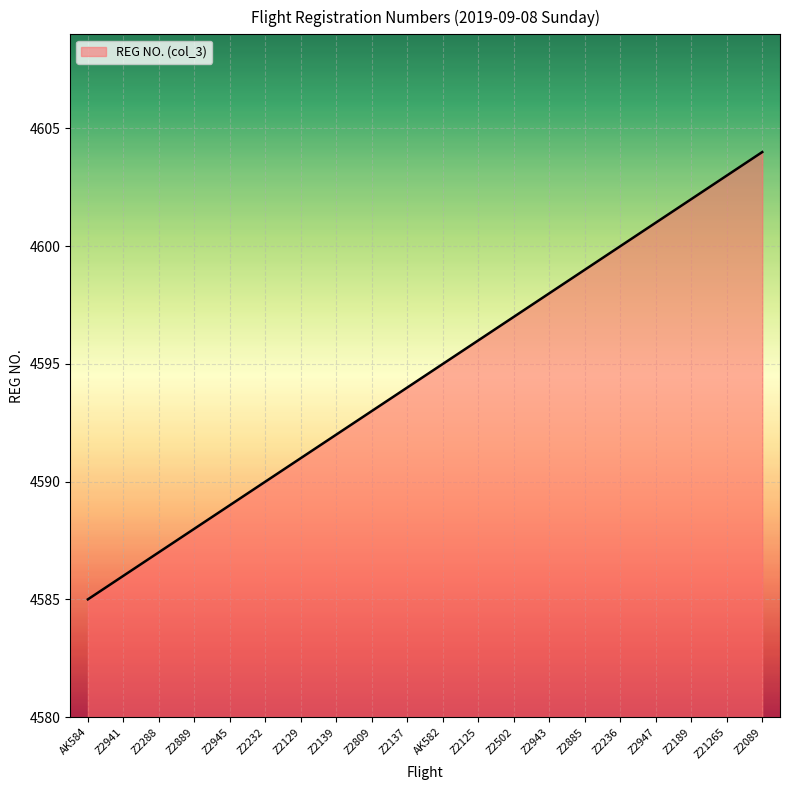

Reading right to left, extract all data points from this chart.

4604	4603	4602	4601	4600	4599	4598	4597	4596	4595	4594	4593	4592	4591	4590	4589	4588	4587	4586	4585